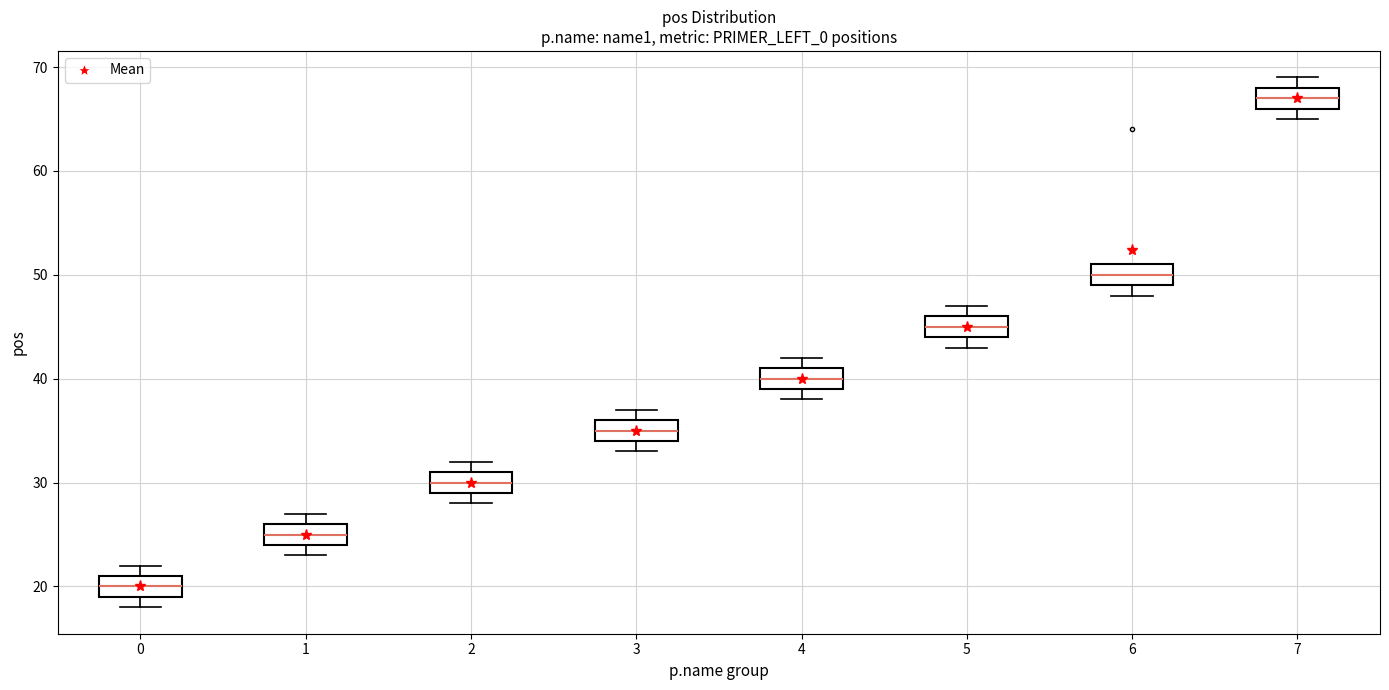

Reading left to right, transcribe this box plot: for each box, give where its median line is, the range the box spans, and where its two whiskers end, as read against the y-axis. The values are not printed on the chart, so give them approximately, as read against the axis.

0: median 20, box 19 to 21, whiskers 18 to 22
1: median 25, box 24 to 26, whiskers 23 to 27
2: median 30, box 29 to 31, whiskers 28 to 32
3: median 35, box 34 to 36, whiskers 33 to 37
4: median 40, box 39 to 41, whiskers 38 to 42
5: median 45, box 44 to 46, whiskers 43 to 47
6: median 50, box 49 to 51, whiskers 48 to 51
7: median 67, box 66 to 68, whiskers 65 to 69